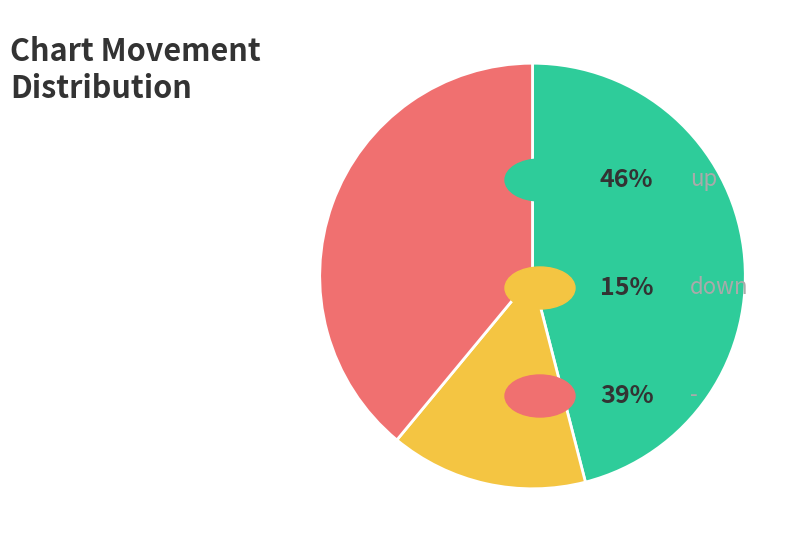

Is there any slice that represents more than half of the pie?

No